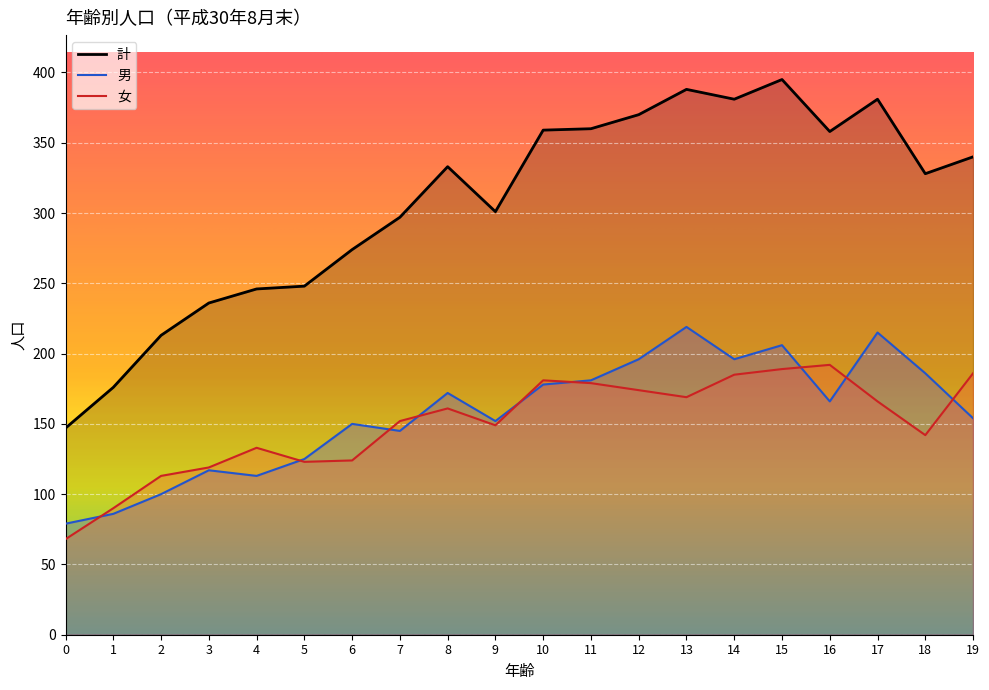

How many data points in 計 are less than 333?

10